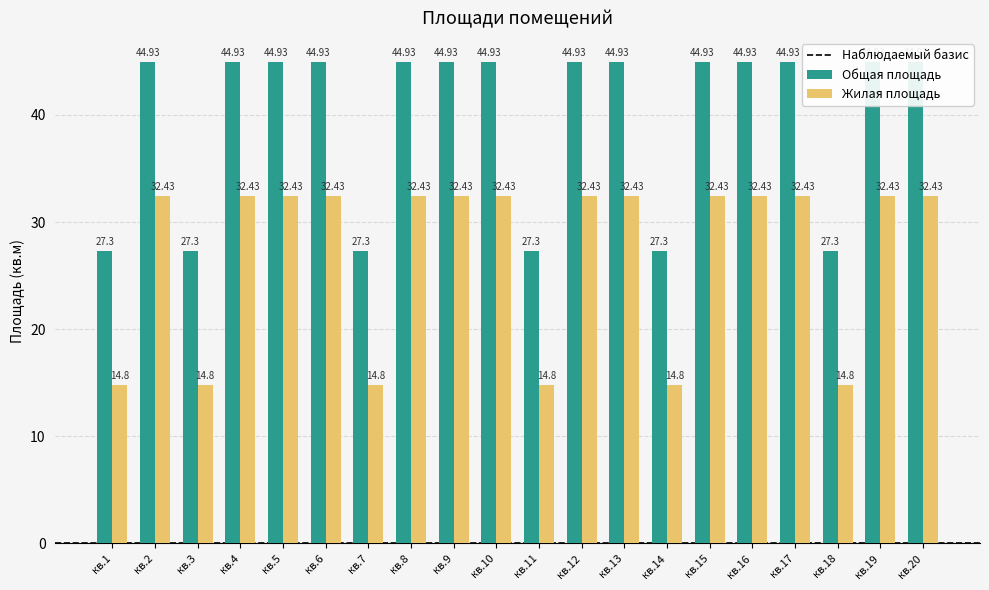

Which category has the lowest value in the Общая площадь series?

кв.1